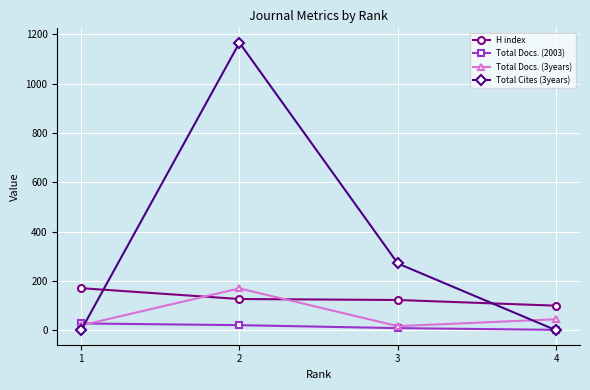

Which series has the widest spread of values?

Total Cites (3years)